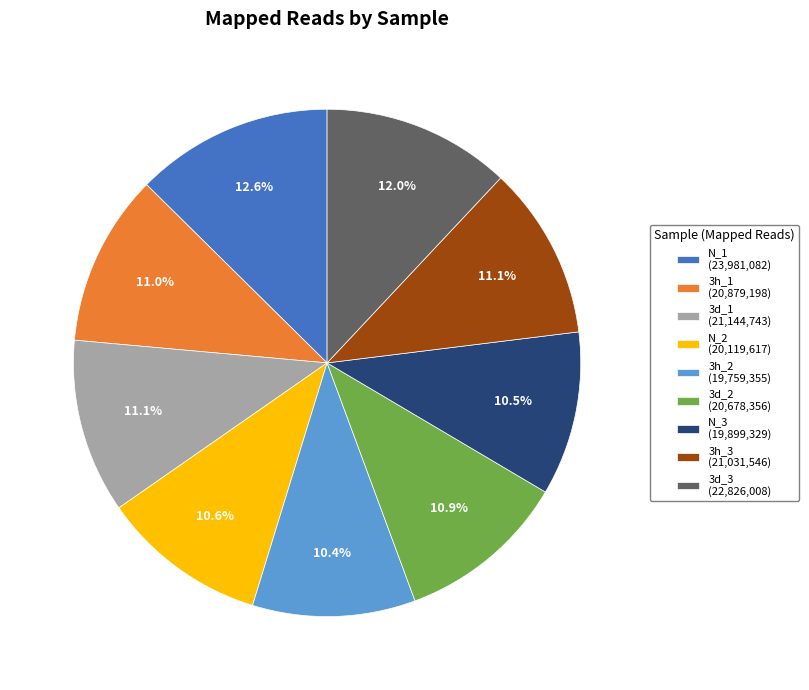

Is the sum of 3h_1 (20,879,198) and N_3 (19,899,329) greater than half?

No